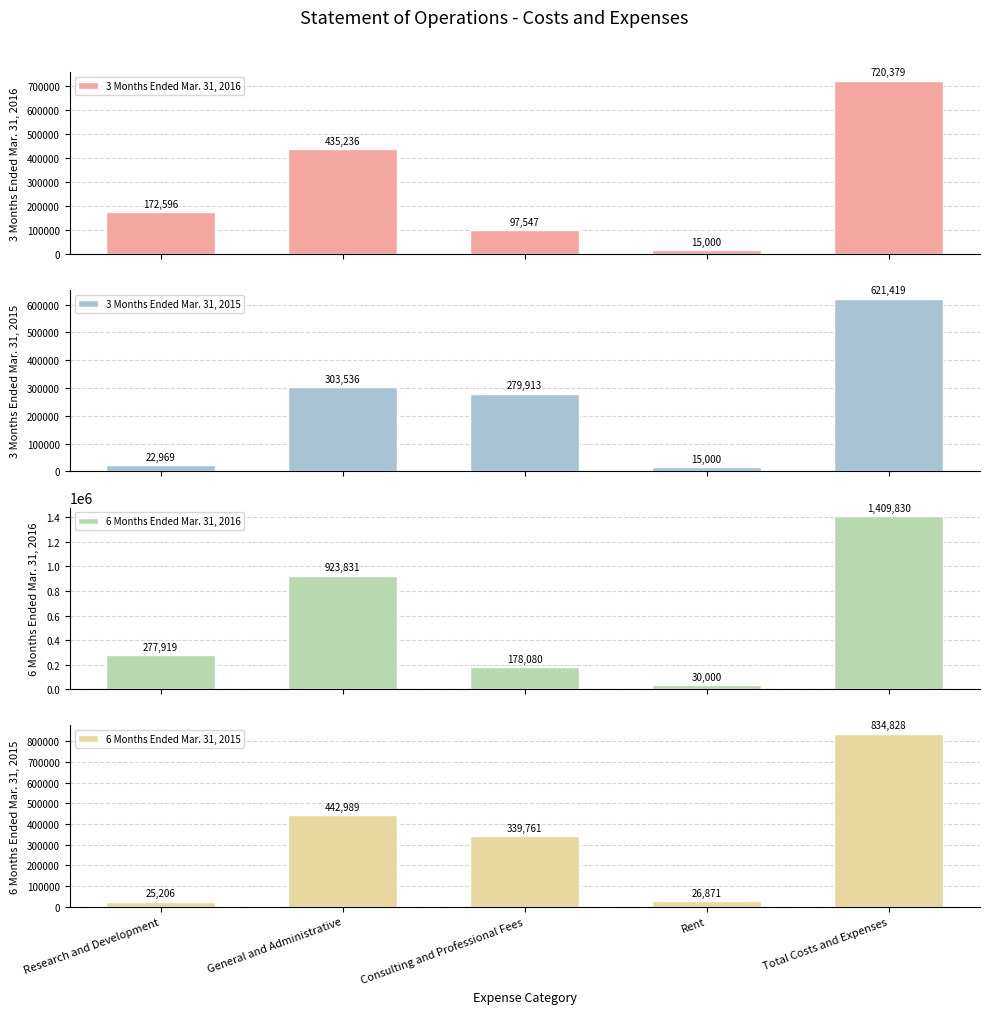

How many distinct data groups are displayed?

4